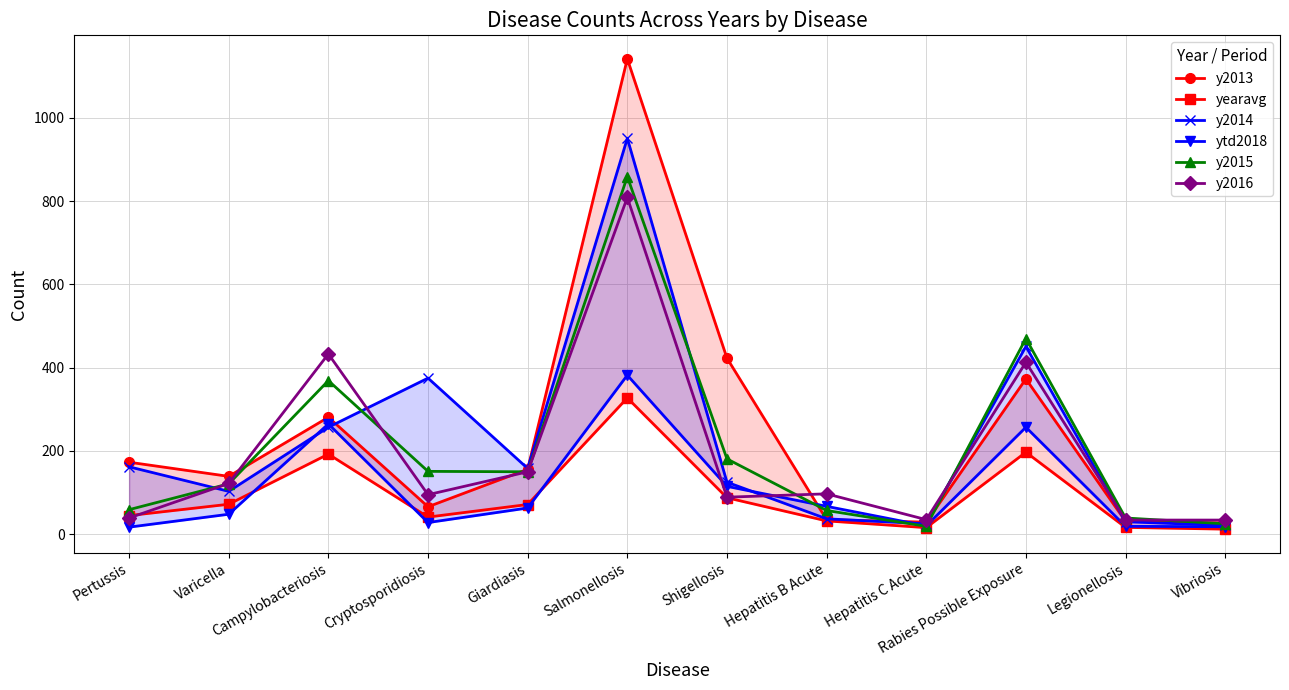

How many series are shown in this chart?

6